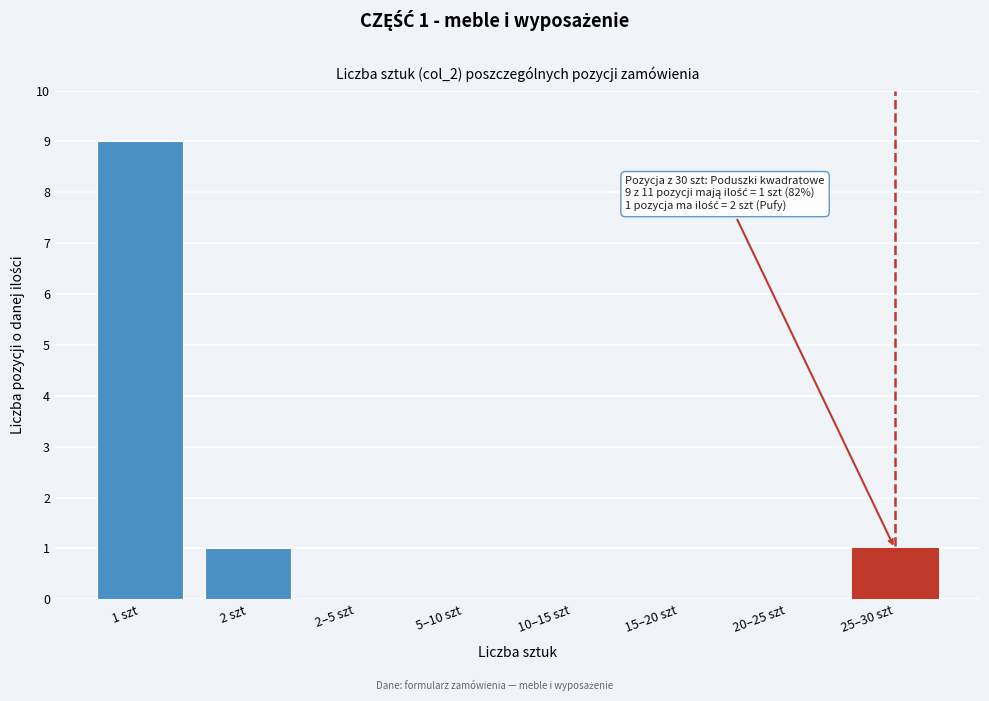

Reading left to right, transcribe all the data shown in this chart.

1 szt=9	2 szt=1	2–5 szt=0	5–10 szt=0	10–15 szt=0	15–20 szt=0	20–25 szt=0	25–30 szt=1